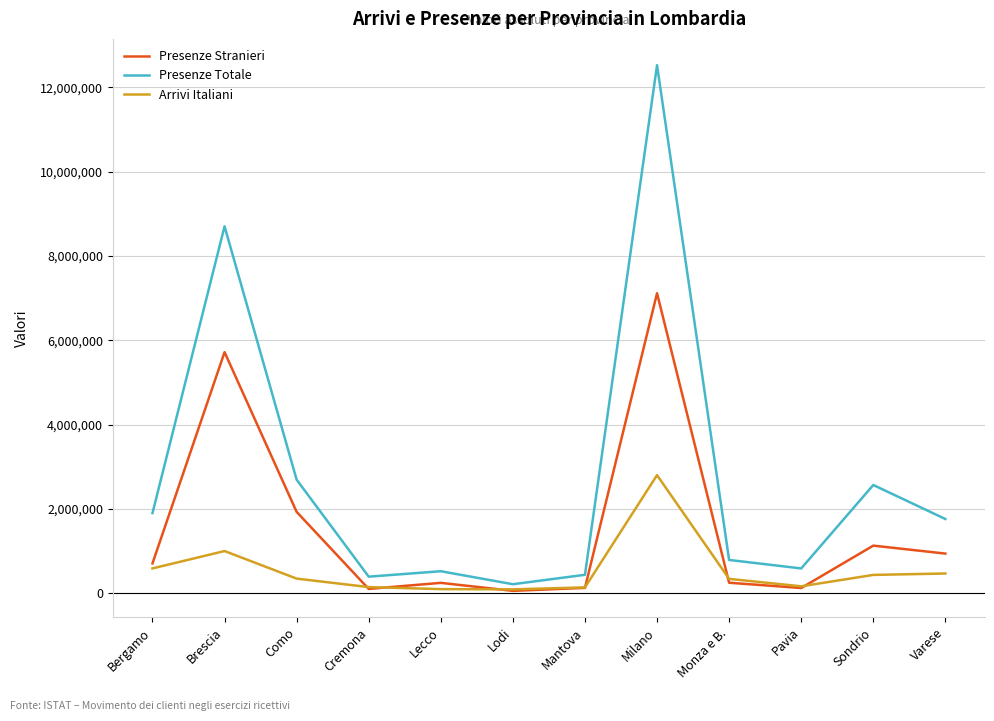

Where is Presenze Totale nearest to the value 6369851?

Brescia